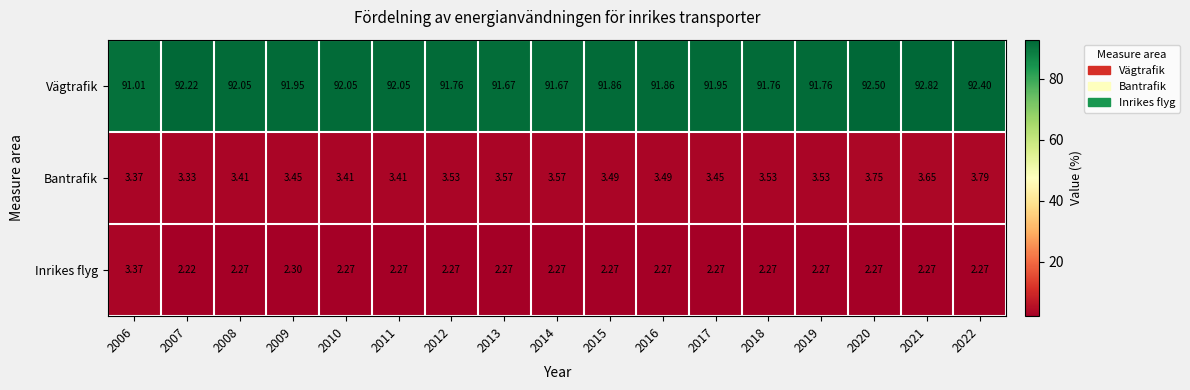

Which series has the largest total across all categories?

Vägtrafik